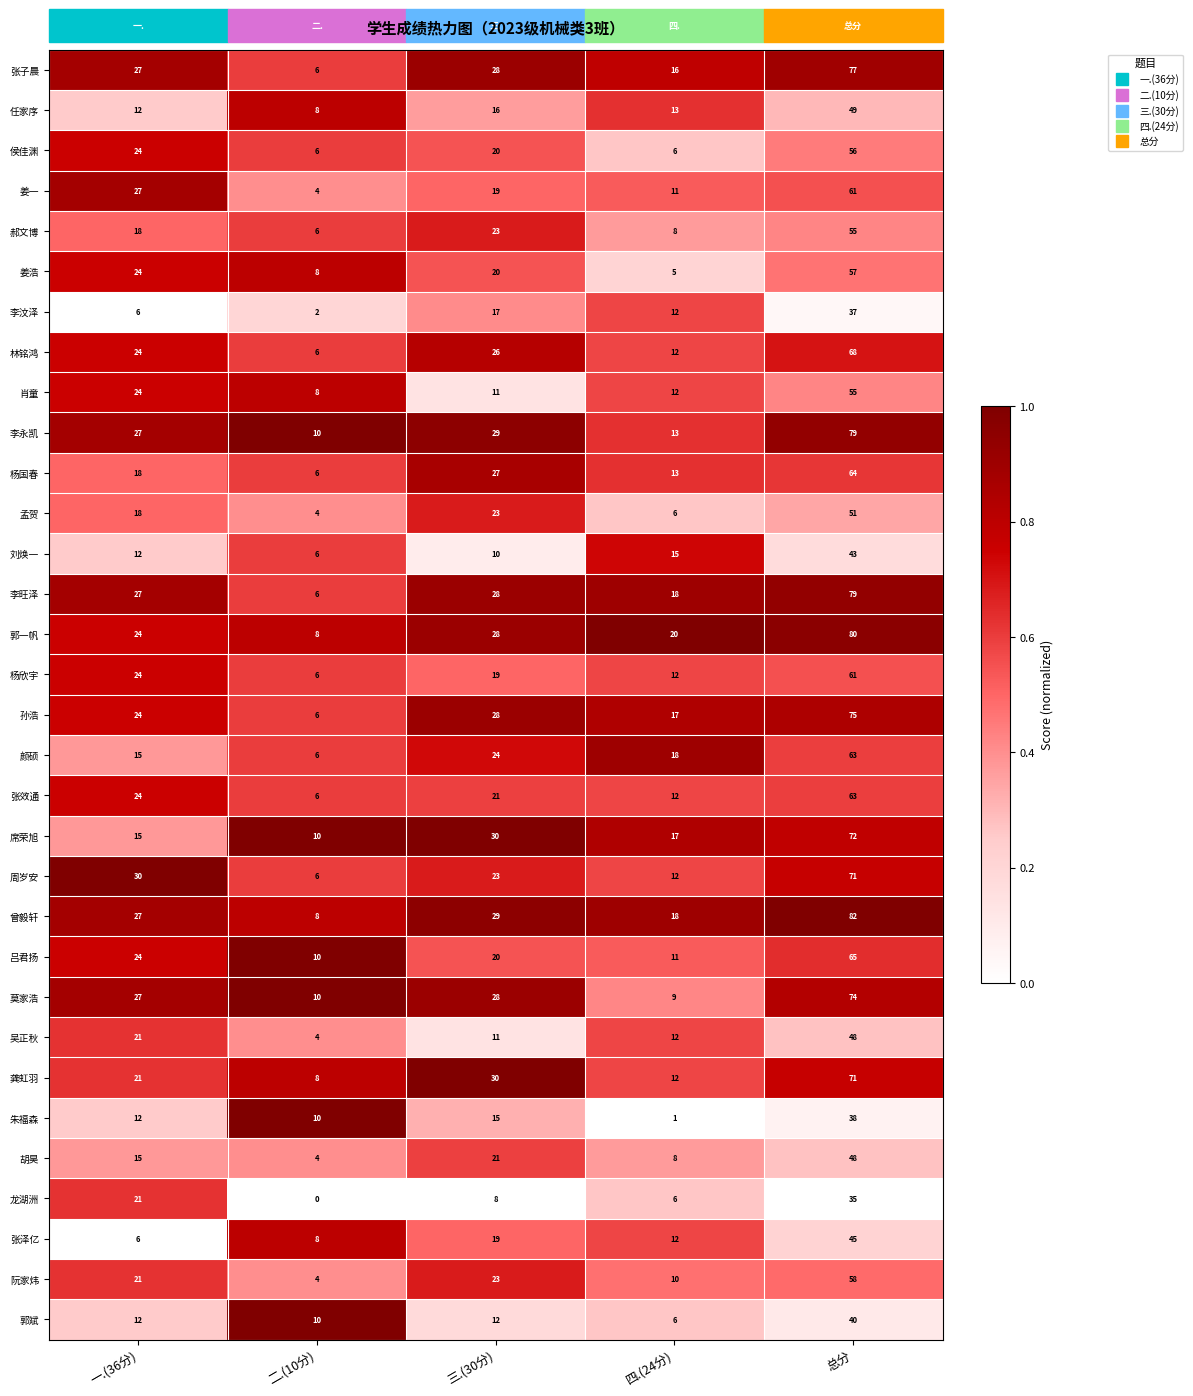

The 阮家炜 series shows 10 at 四.(24分). True or false?

True